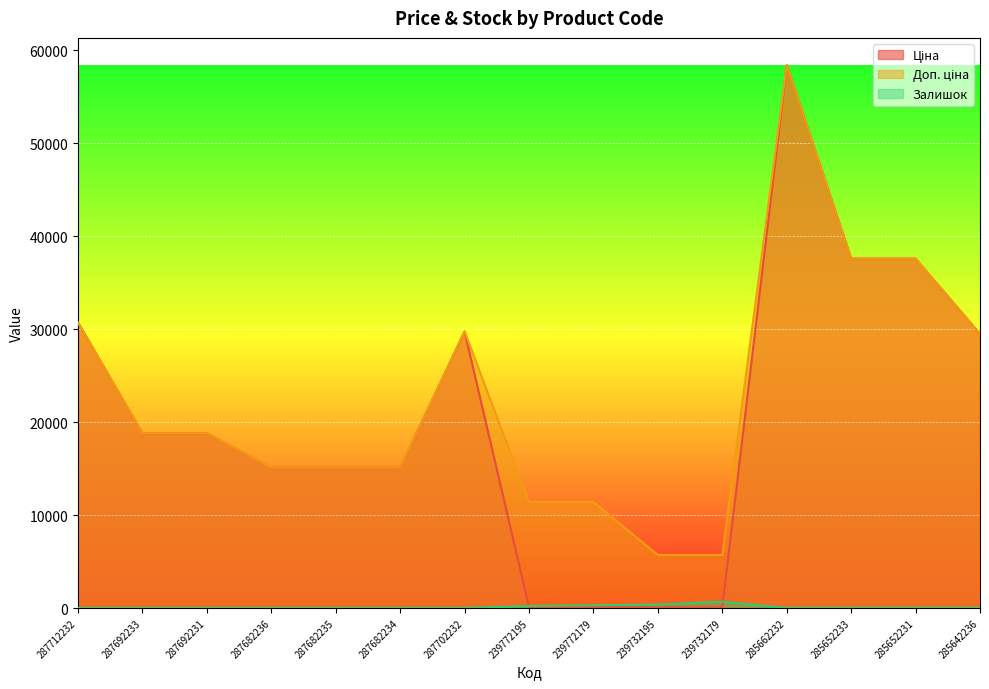

What are all the series names shown in the legend?

Ціна, Доп. ціна, Залишок